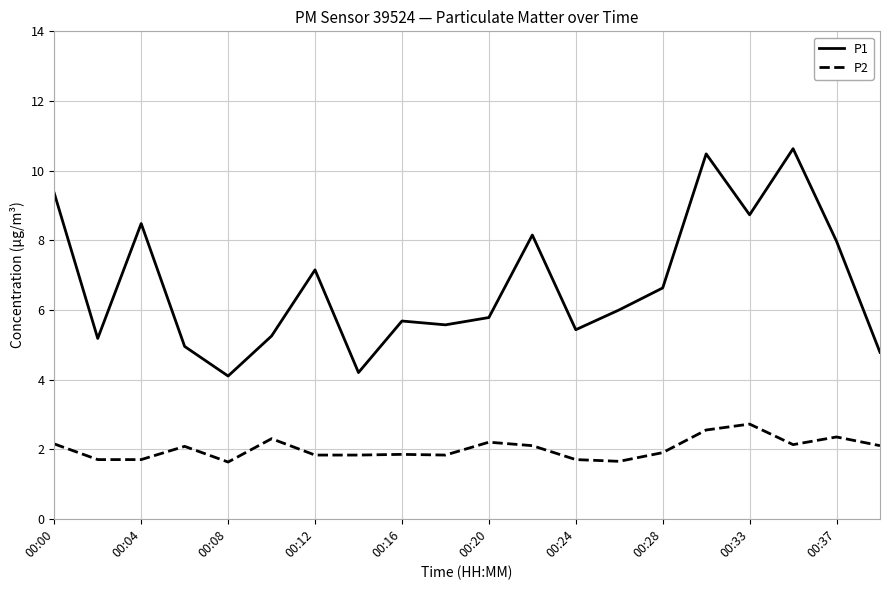

List the series in order of their overall mean, lowest first.

P2, P1